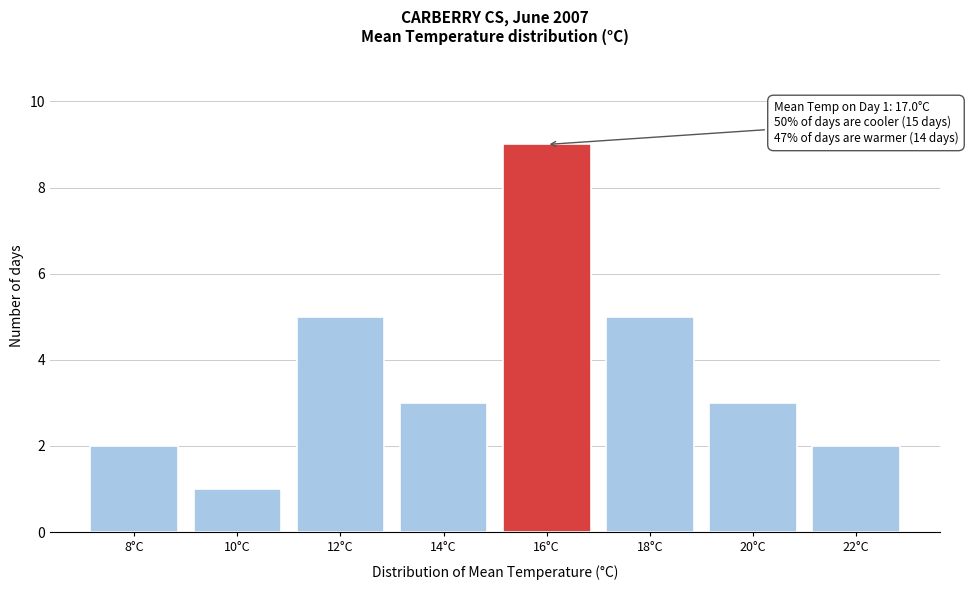

Reading right to left, list all the values displayed in this chart.

22°C=2	20°C=3	18°C=5	16°C=9	14°C=3	12°C=5	10°C=1	8°C=2